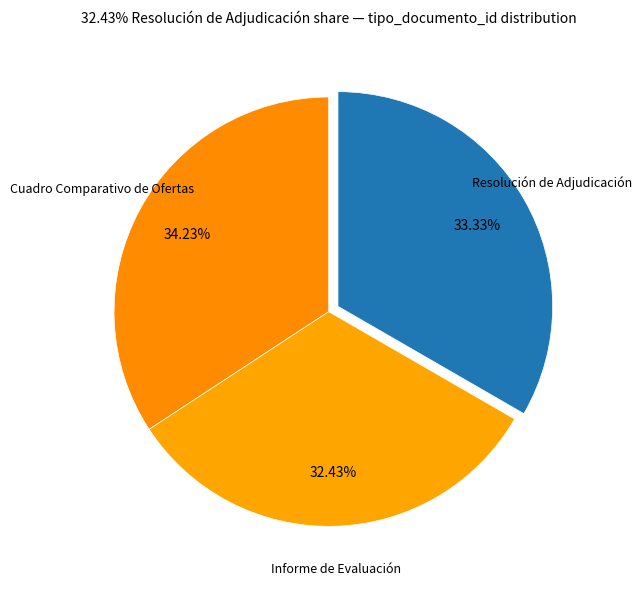

Is there a majority slice in this chart?

No